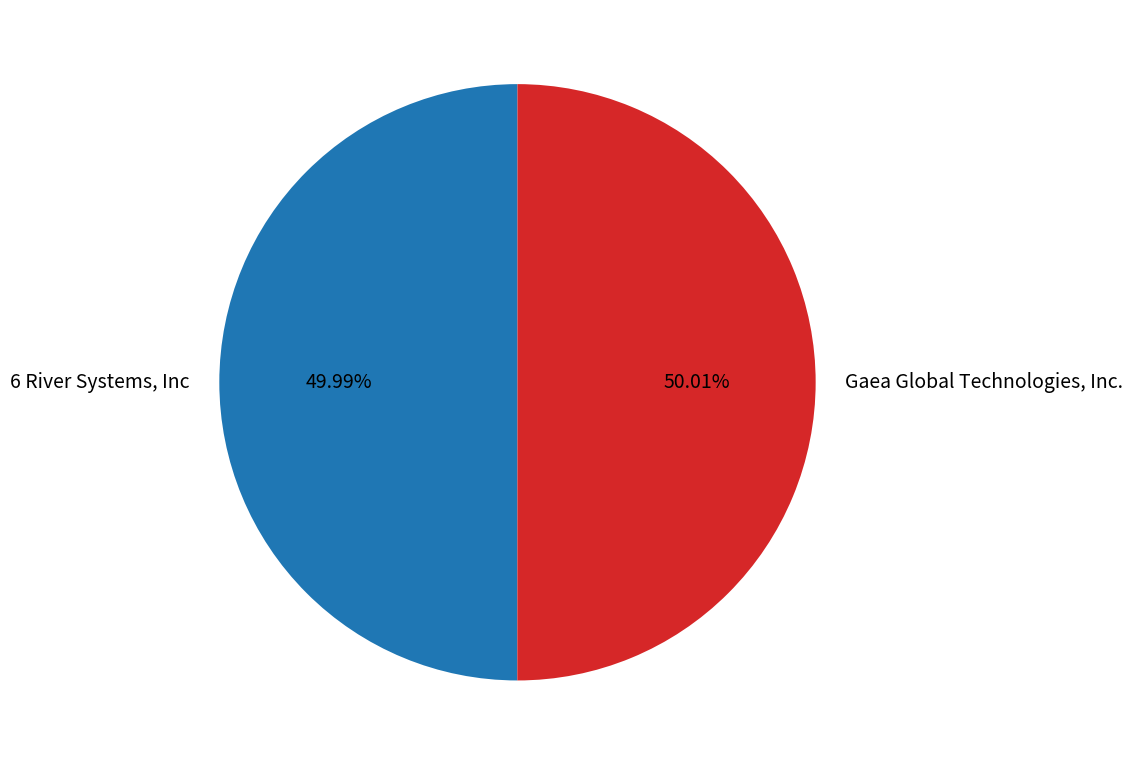

What is the ratio of the value at Gaea Global Technologies, Inc. to the value at 6 River Systems, Inc?

1.0